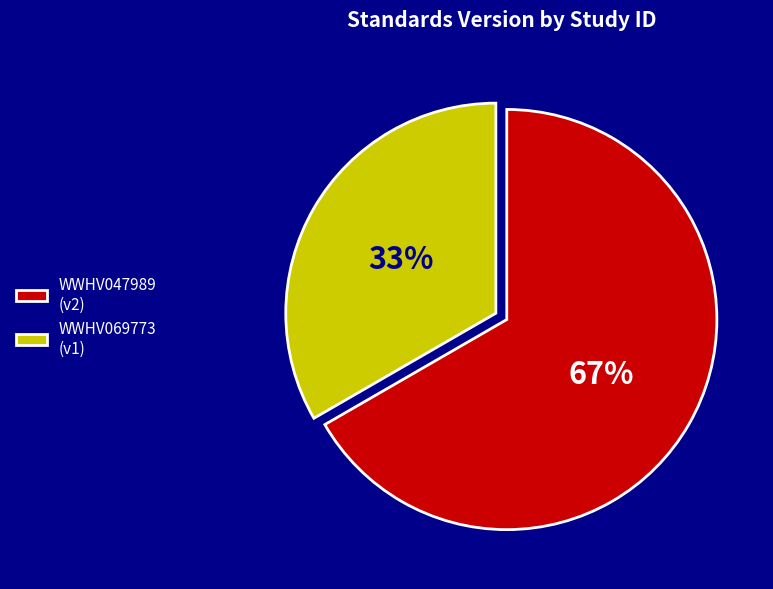

Which has a higher value, WWHV069773 or WWHV047989?

WWHV047989